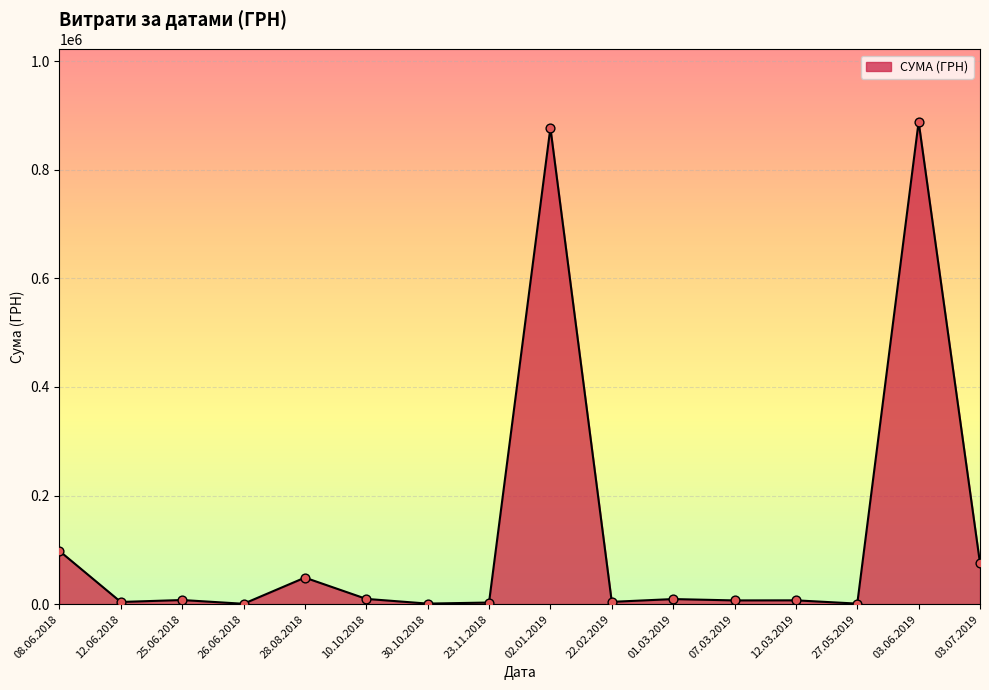

Which has a higher value, 02.01.2019 or 30.10.2018?

02.01.2019